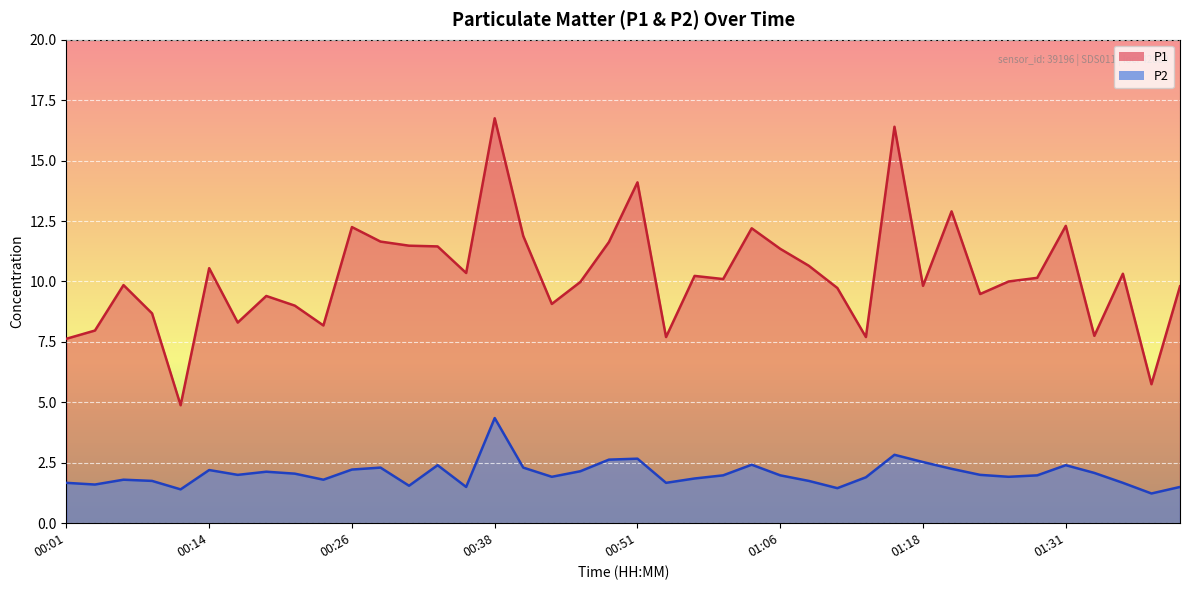

How many data points in P1 are above 10?

20